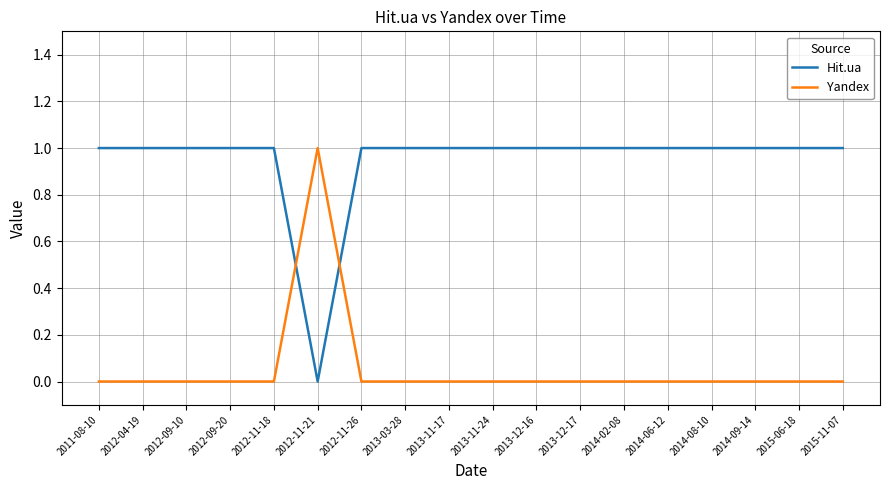

In Yandex, how many points are higher than both neighbors (excluding endpoints)?

1